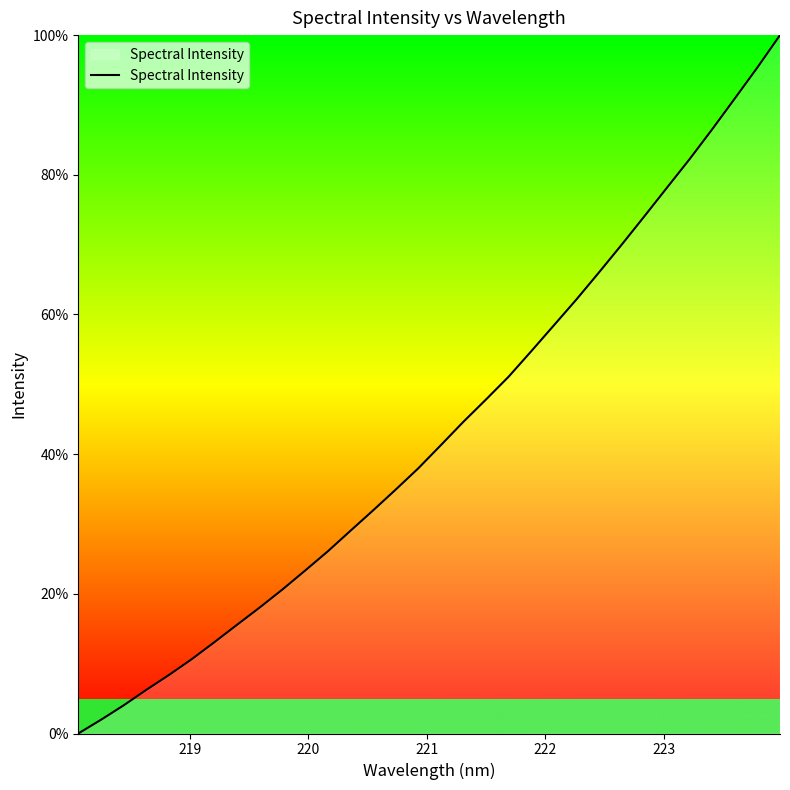

What is the difference between the maximum and minimum values?

100.0